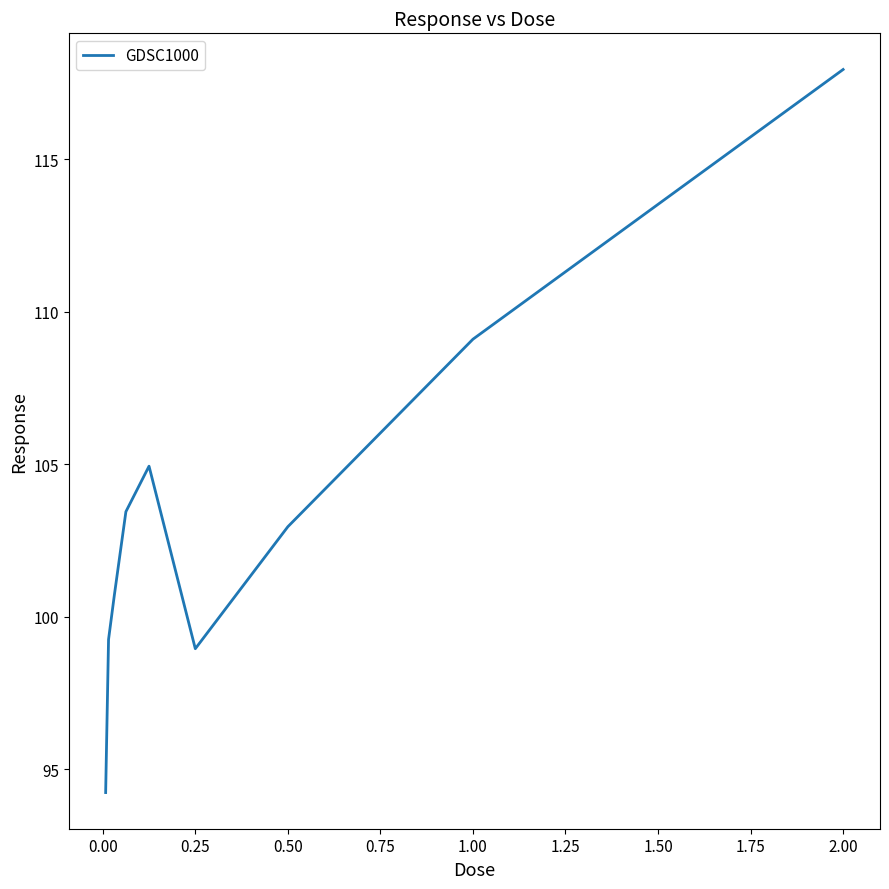

What is the difference between the maximum and minimum values?

23.7